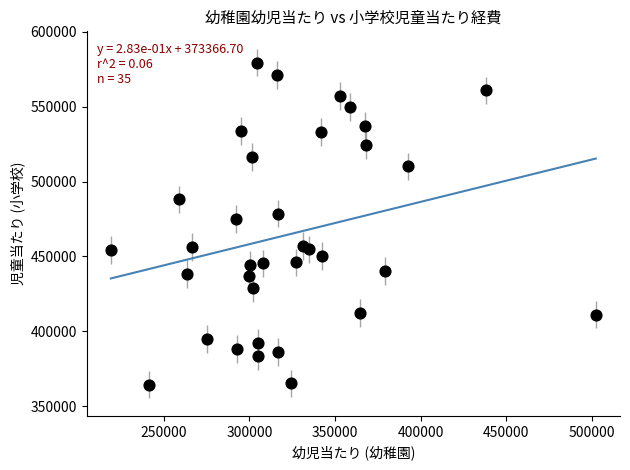

What Y value in the scatter plot is closest to 471915?

475102